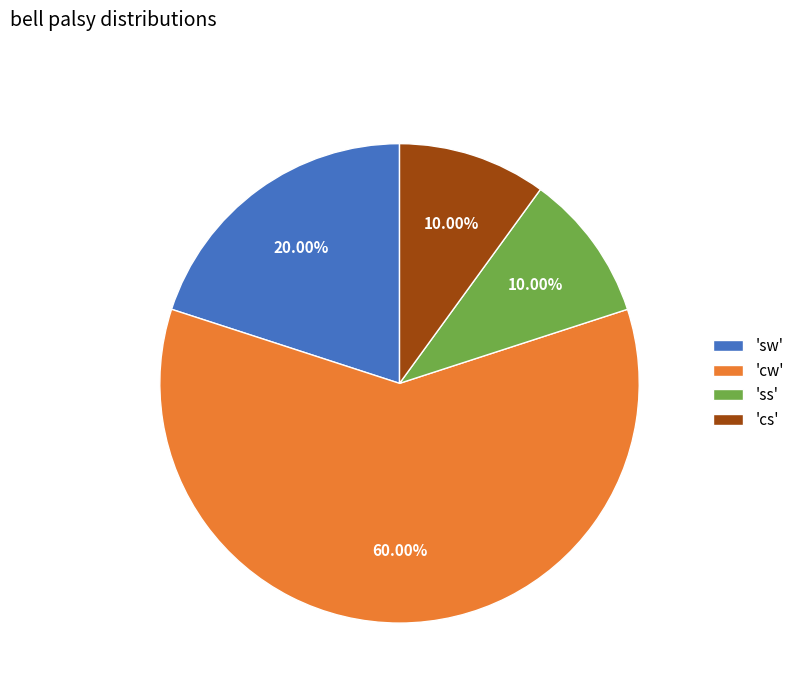

Is 'cw' the majority of the pie?

Yes